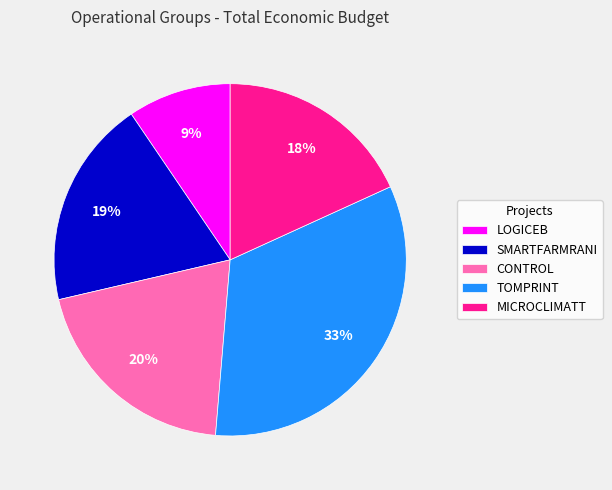

What is the smallest slice in the pie chart?

LOGICEB